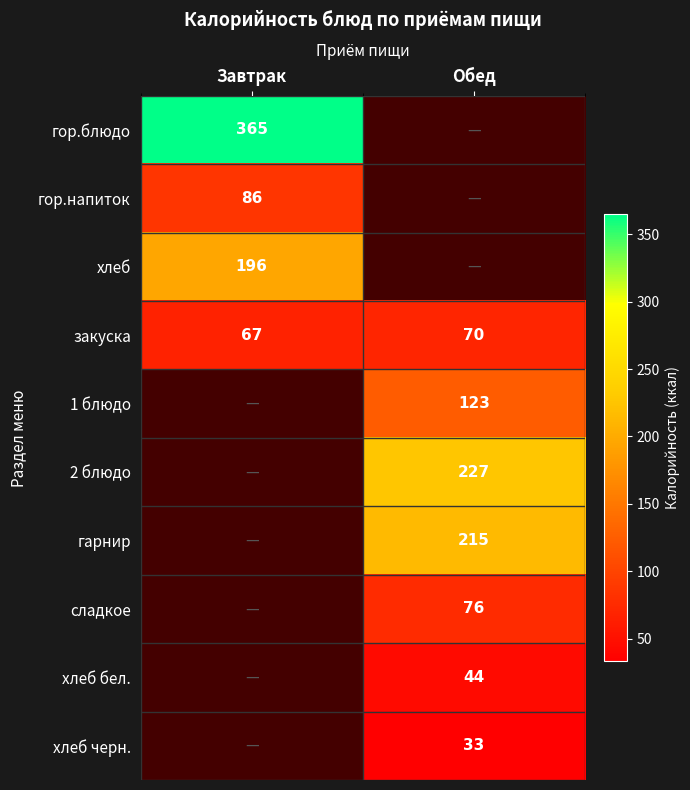

The закуска series shows 102 at Обед. True or false?

False